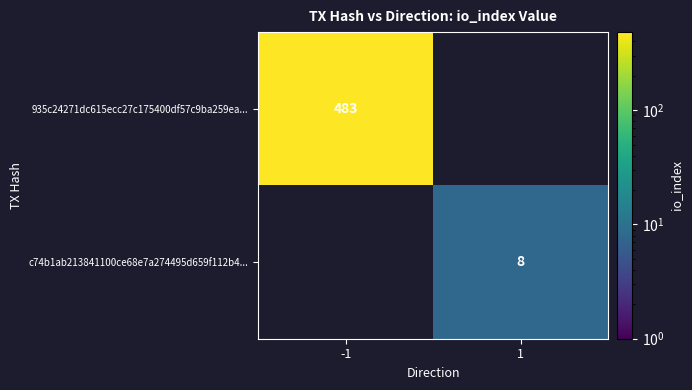

Is it true that 935c24271dc615ecc27c175400df57c9ba259ea... equals 807 at -1?

False